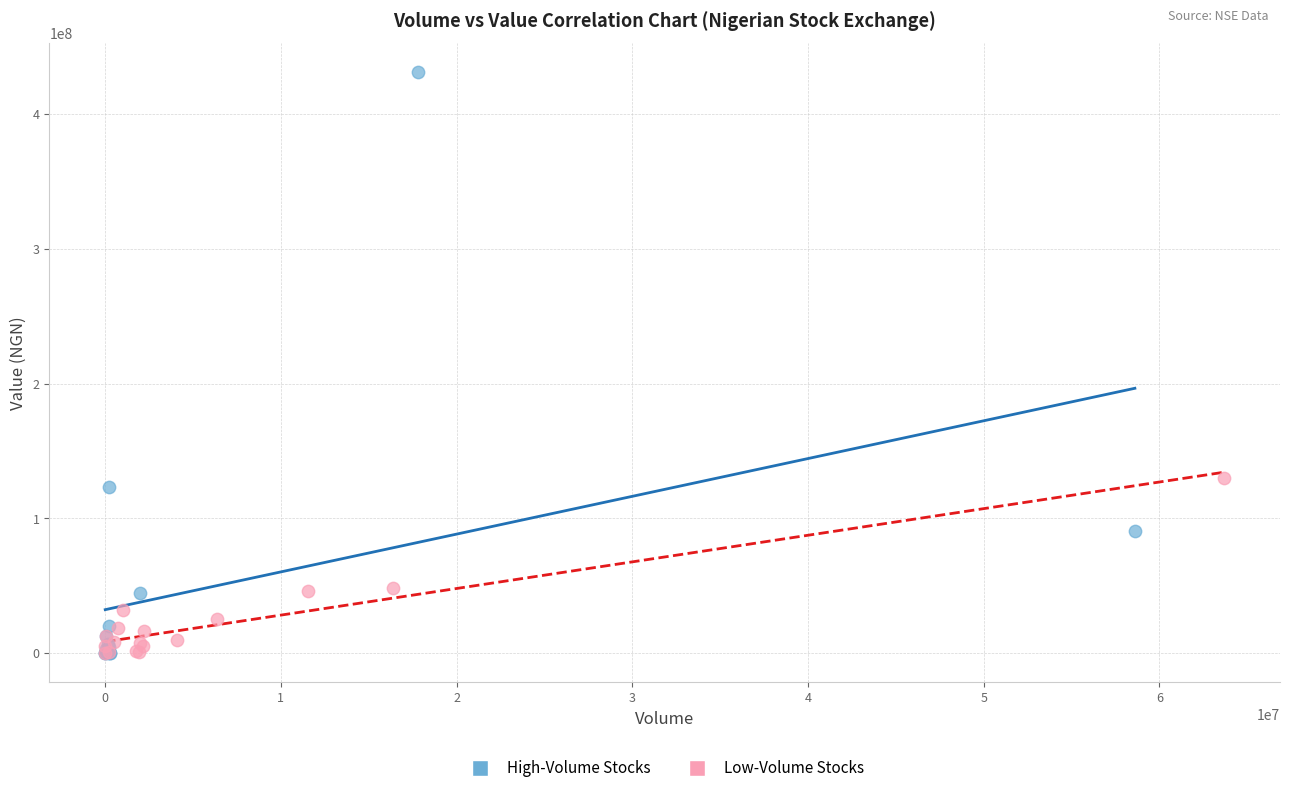

Which series reaches the maximum Y coordinate?

High-Volume Stocks